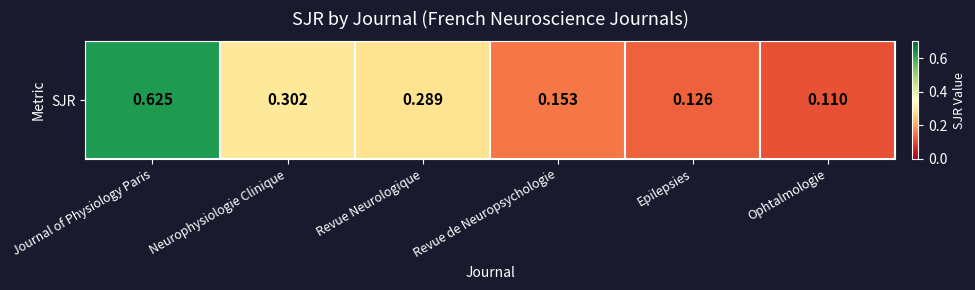

What is the difference between the maximum and minimum values?

0.5